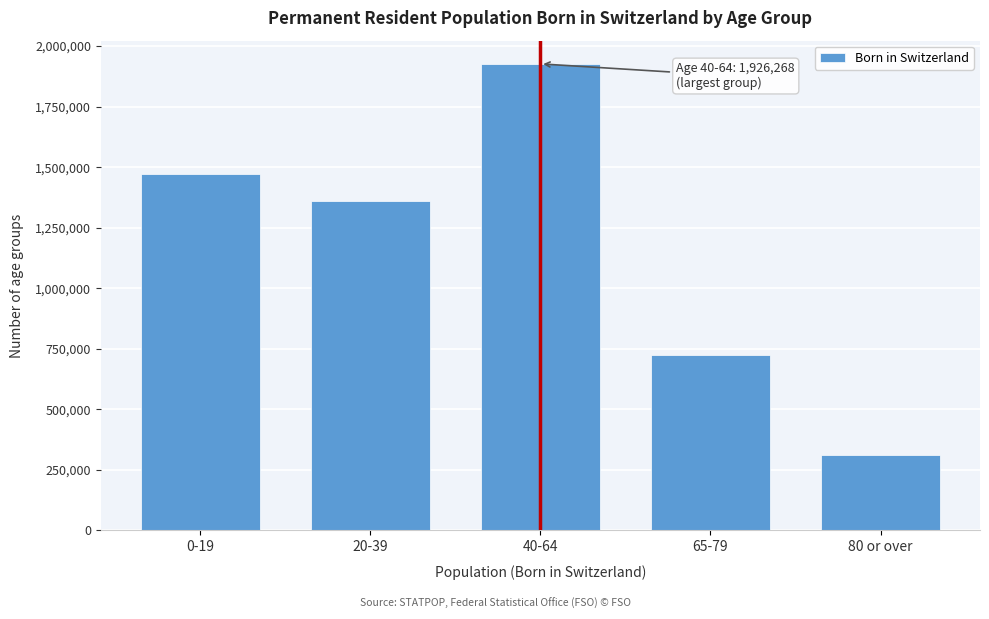

Reading left to right, what are all the values shown in this chart?

0-19=1473290	20-39=1358357	40-64=1926268	65-79=724648	80 or over=312389